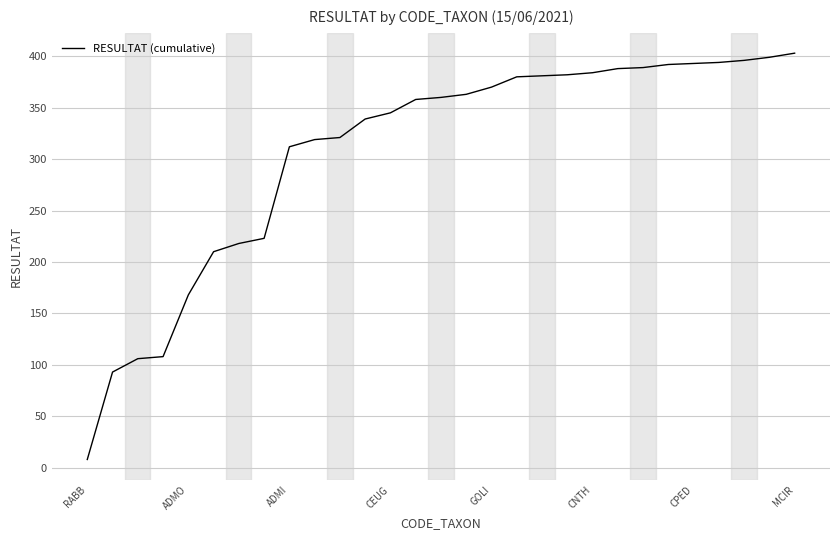

What is the maximum value shown in the chart?

403